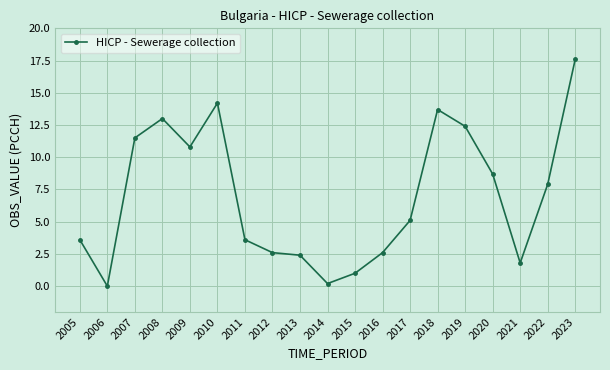

Does the chart display data point markers on the line(s)?

Yes